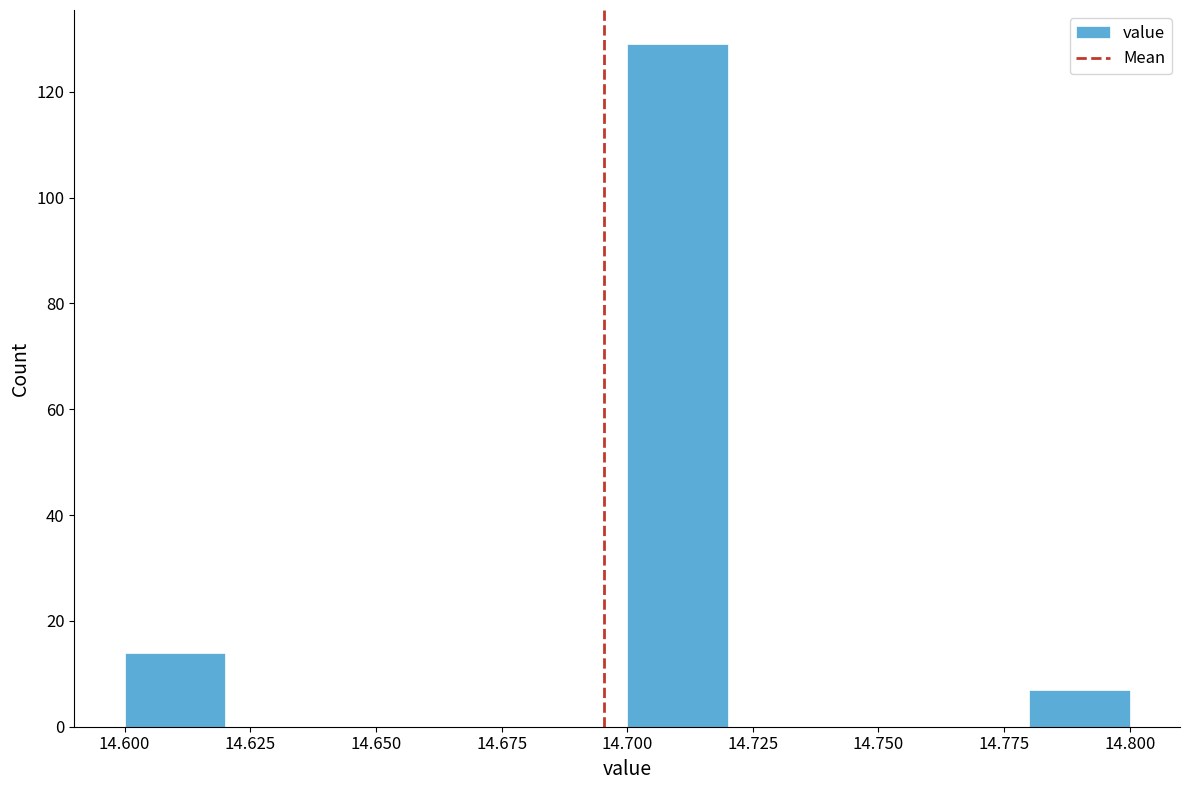

Which range on the x-axis has the tallest bar?

14.70 to 14.72